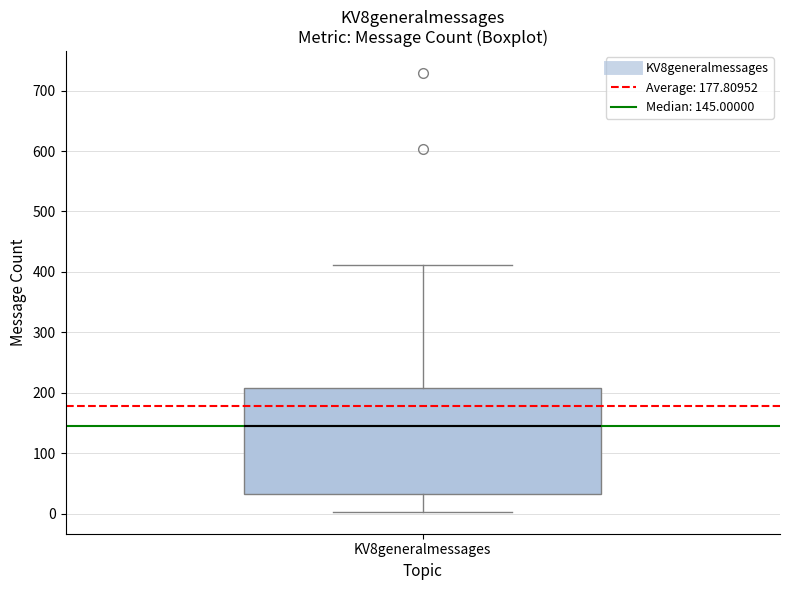

Transcribe this box plot: give where the median line is, the range the box spans, and where the two whiskers end, as read against the y-axis. The values are not printed on the chart, so give them approximately, as read against the axis.

median 150, box 30 to 210, whiskers 0 to 410